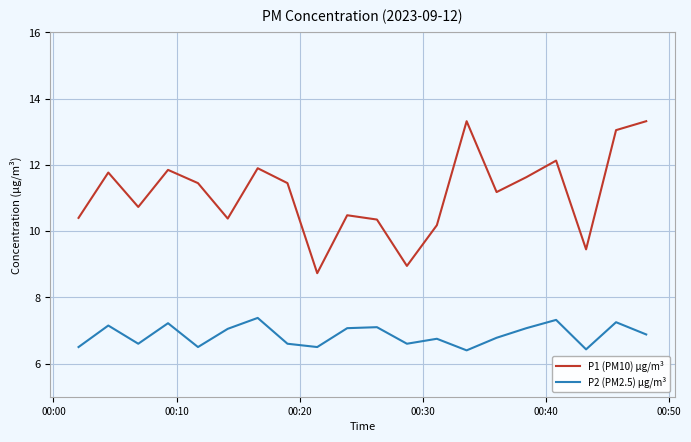

What is the maximum value shown in the chart?

13.3